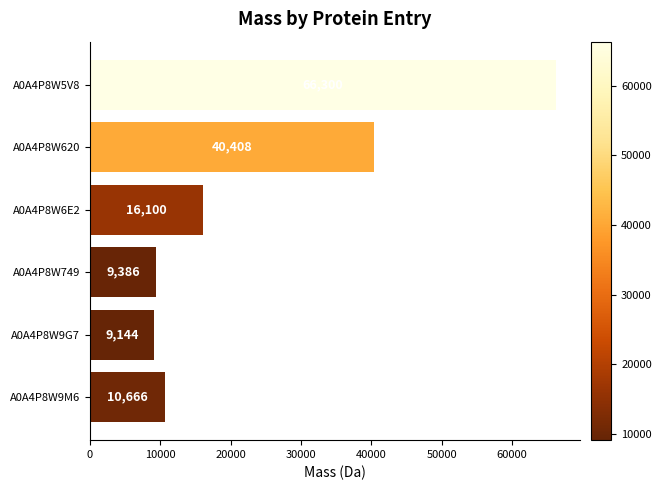

What is the label of the 6th bar from the bottom?

A0A4P8W5V8